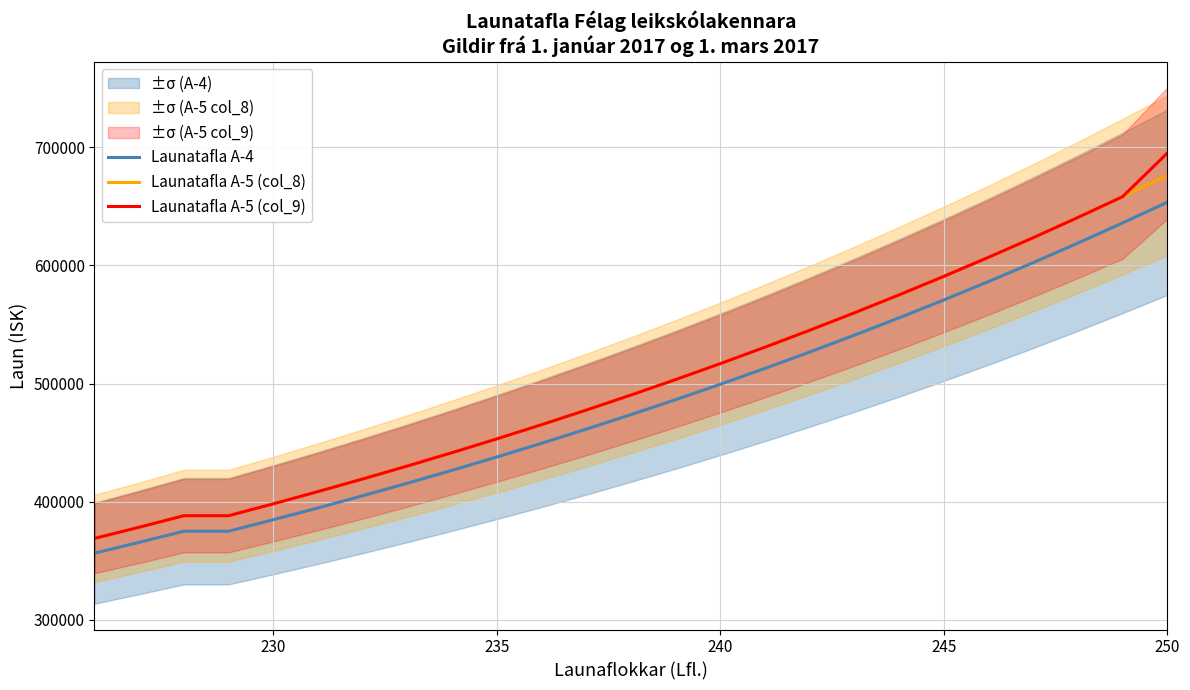

What is the sum of all Launatafla A-5 (col_9) values?

12552865